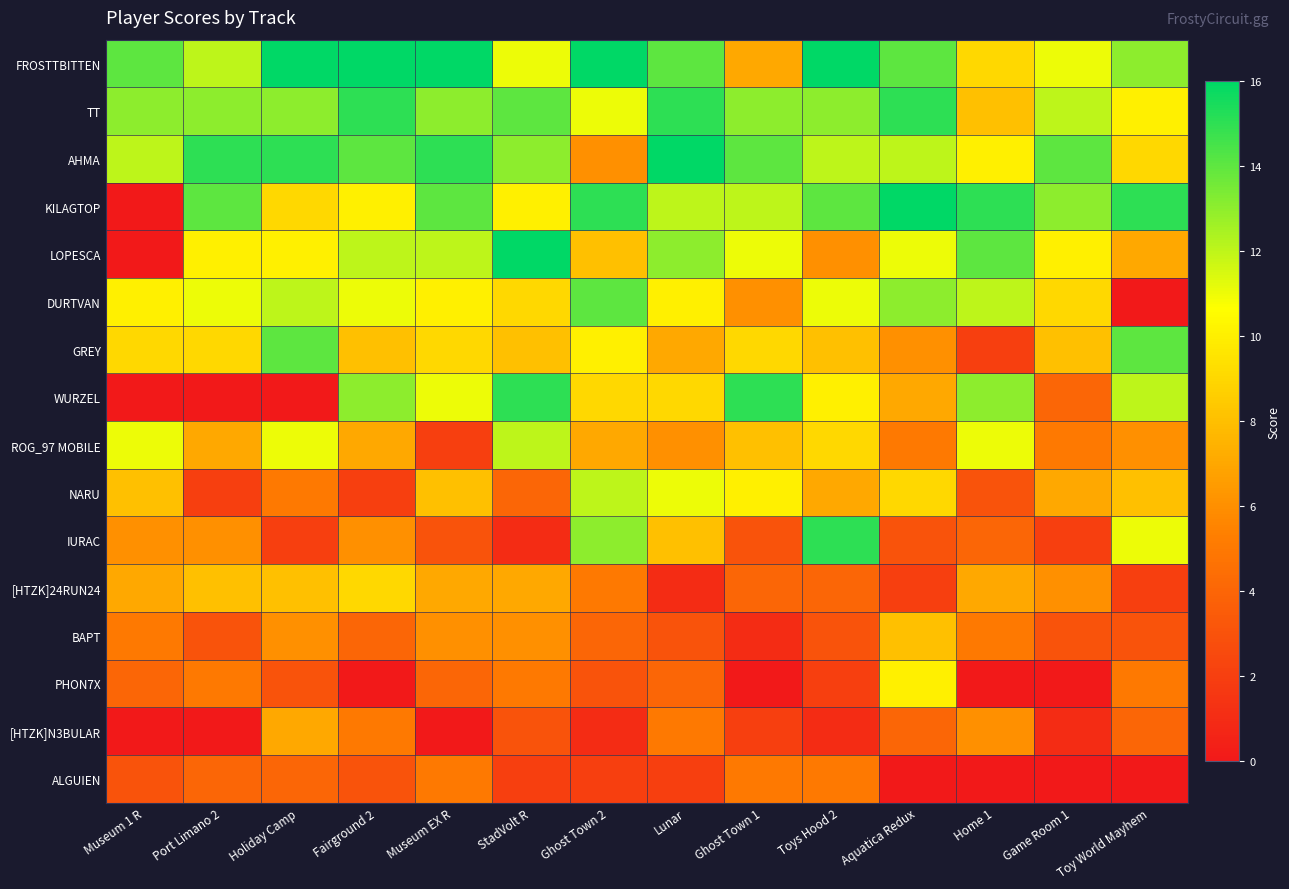

Which series changed the most between Port Limano 2 and Lunar?

WURZEL